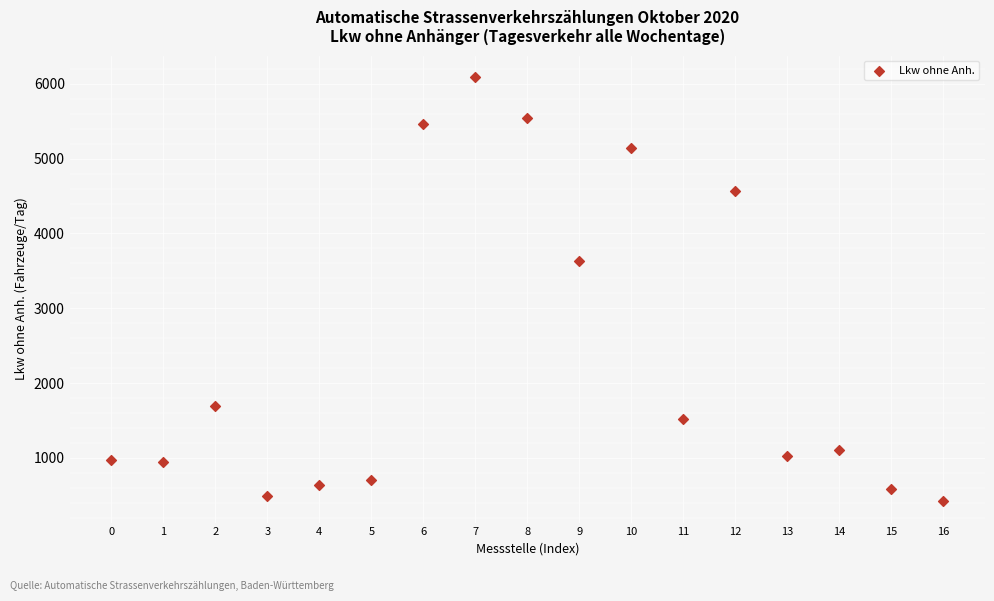

What is the range of Y values (max minus min)?

5674